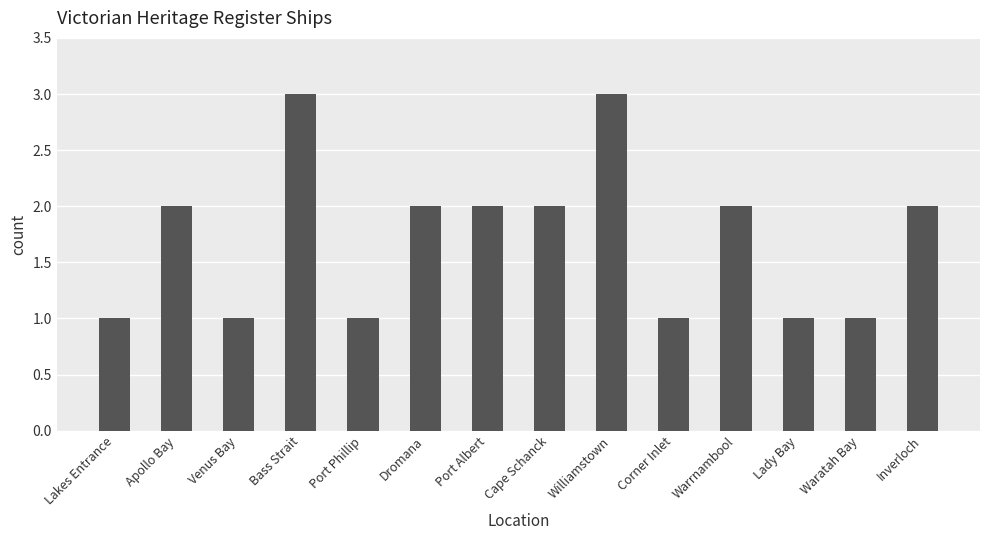

What is the label of the 7th bar from the right?

Cape Schanck